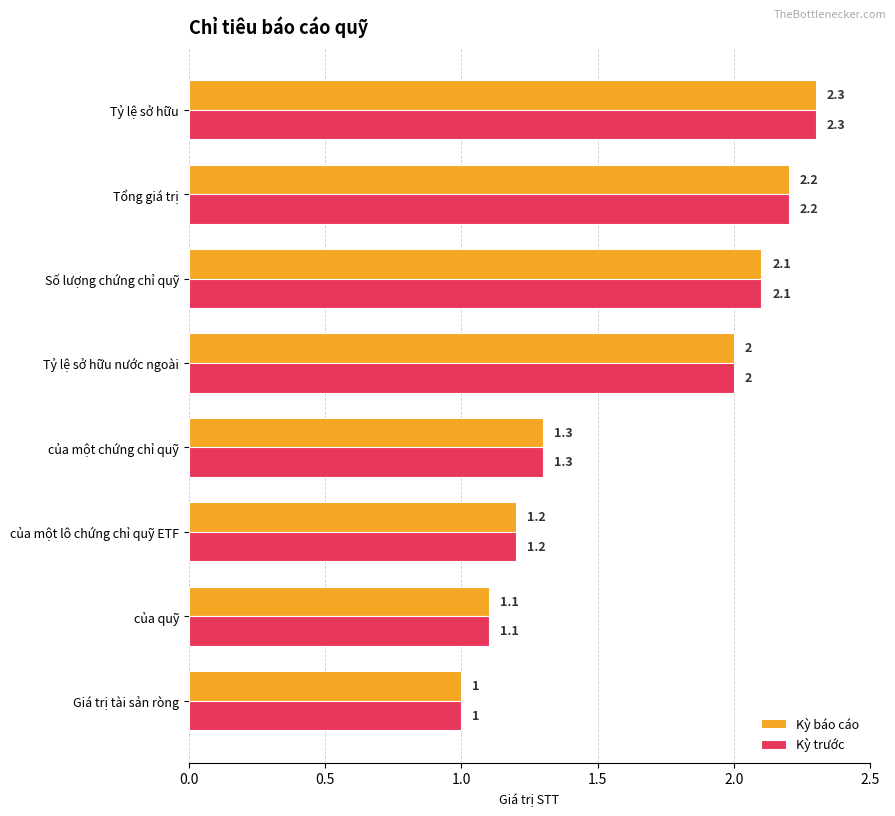

What is the difference between the maximum and minimum values in the Kỳ trước series?

1.3